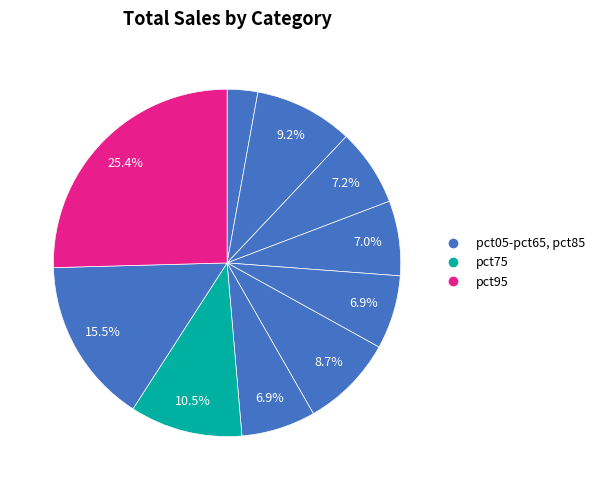

Rank the categories by value from highest to lowest.

pct95, pct85, pct75, pct15, pct55, pct25, pct35, pct65, pct45, pct05